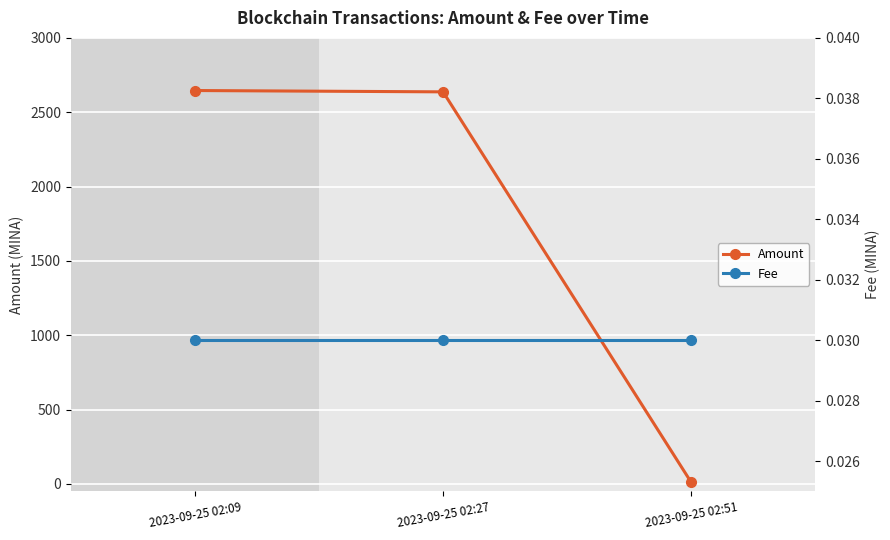

At 2023-09-25 02:27, list the series in order from smallest to largest.

Fee, Amount